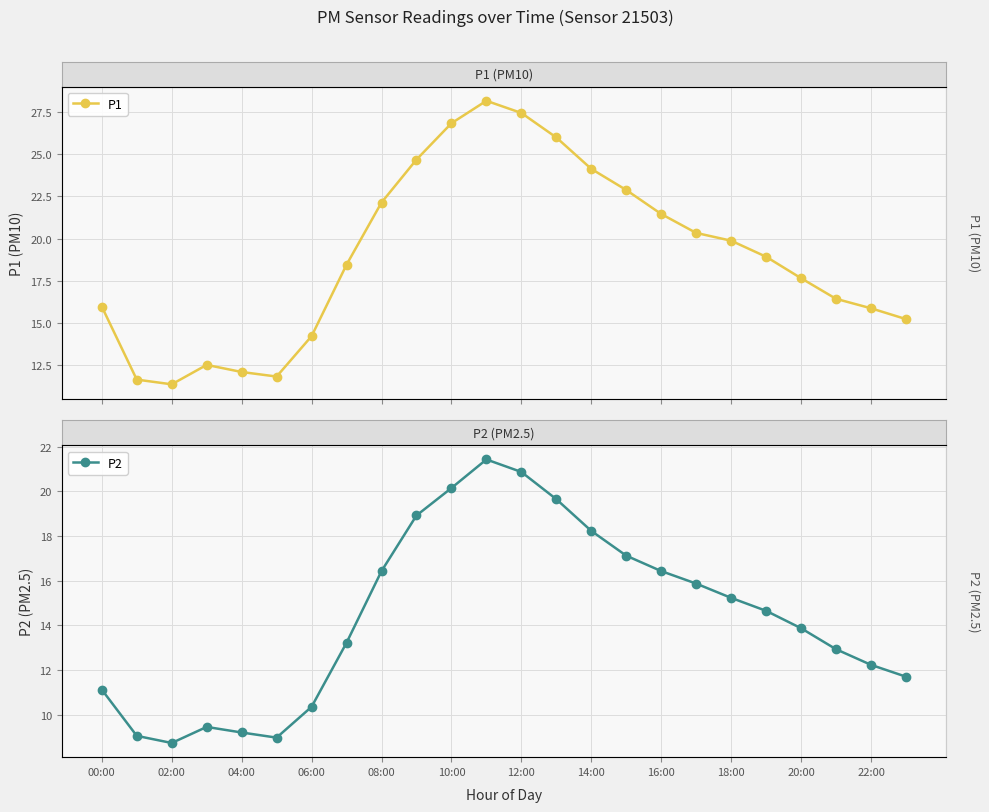

Which series has the largest total across all categories?

P1